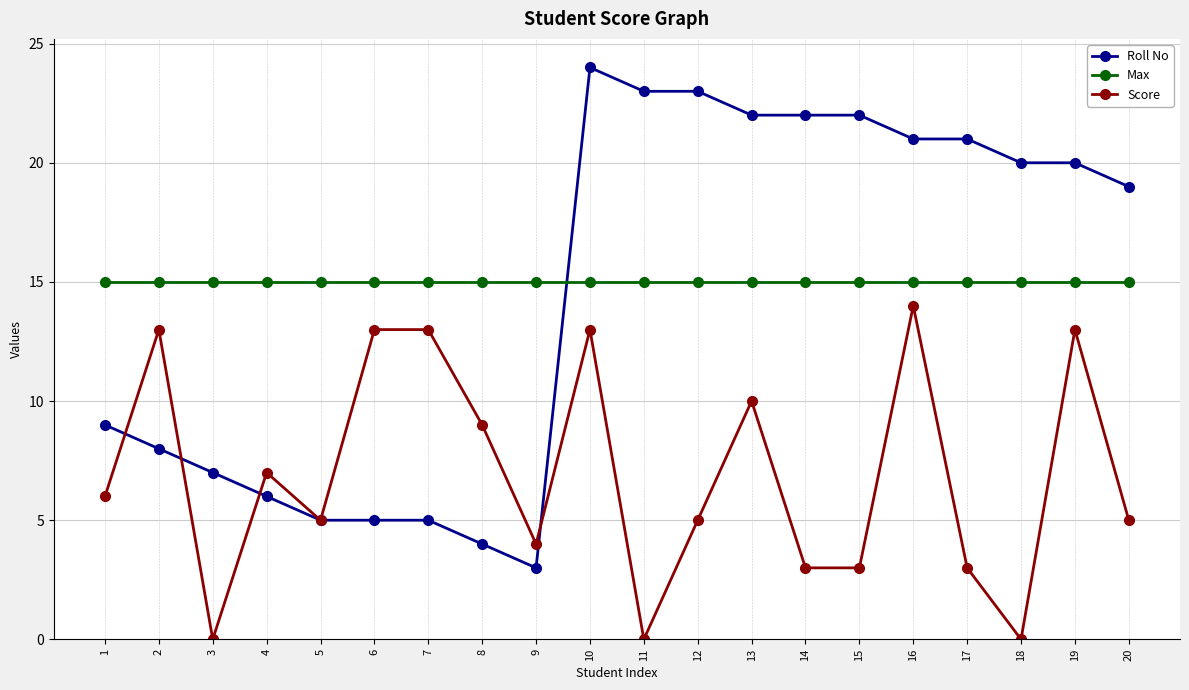

The value of Max at 2 is 7. True or false?

False